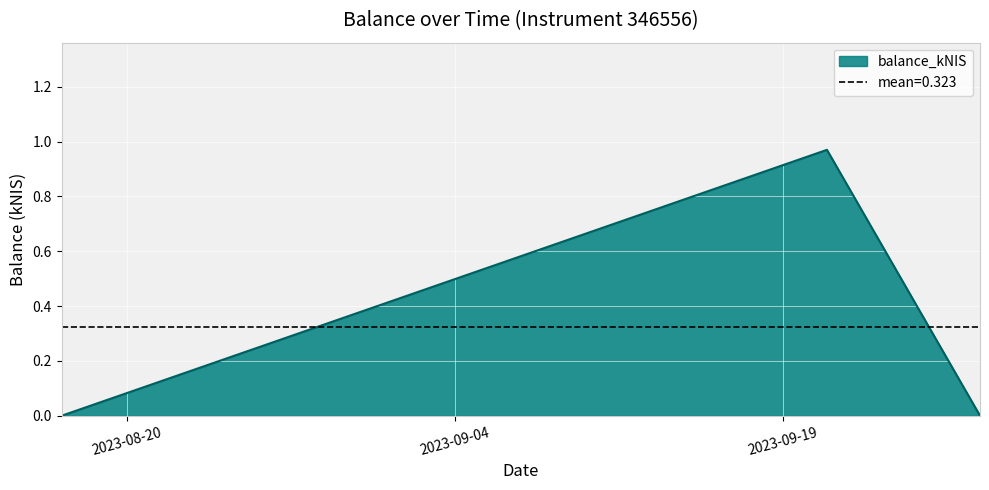

How many positive values are there?

1